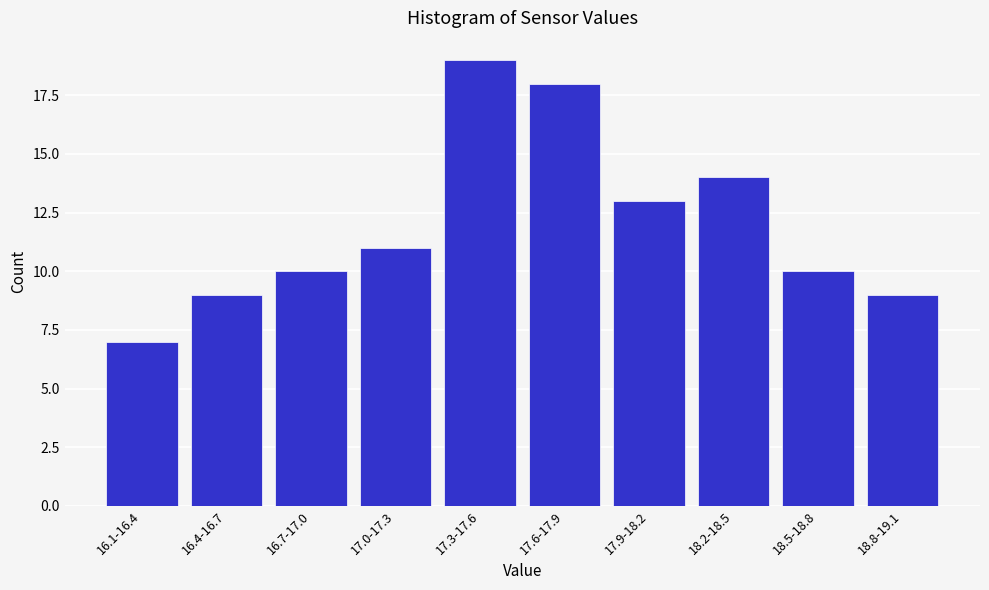

Reading left to right, extract all data points from this chart.

7	9	10	11	19	18	13	14	10	9